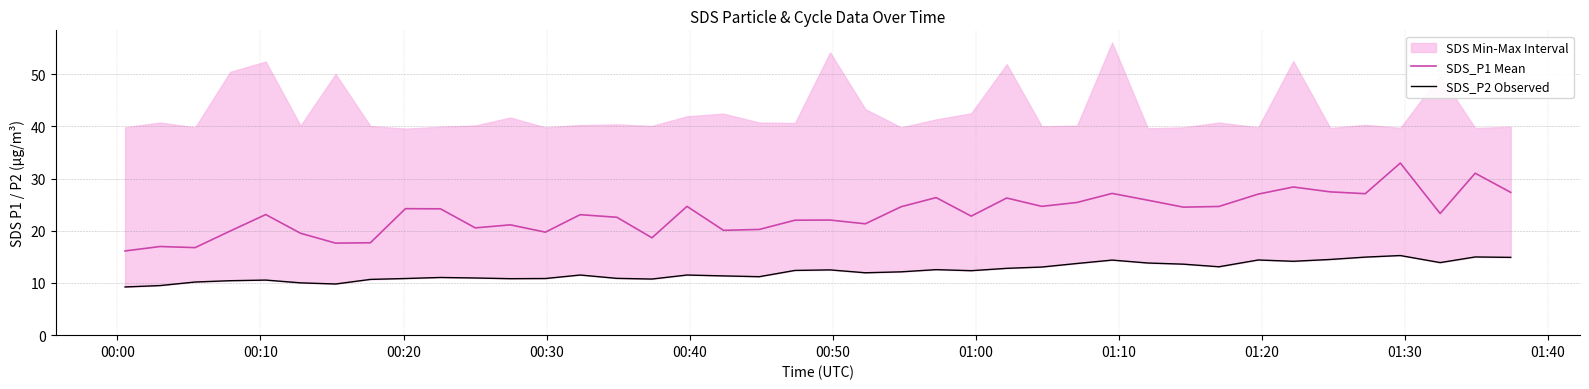

What is the minimum value for SDS_P1 Mean?

16.1